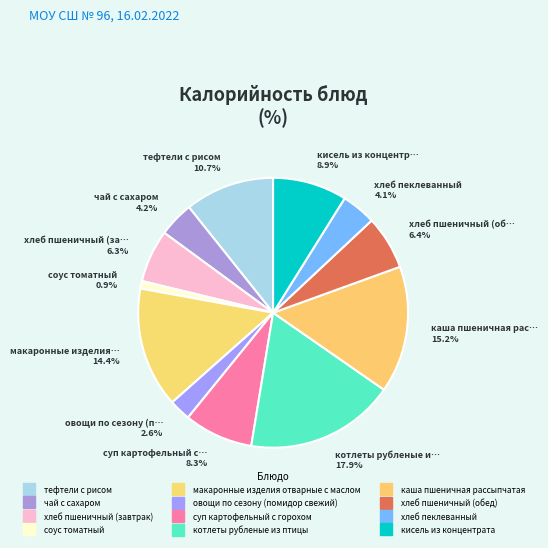

How many segments does this pie chart have?

12